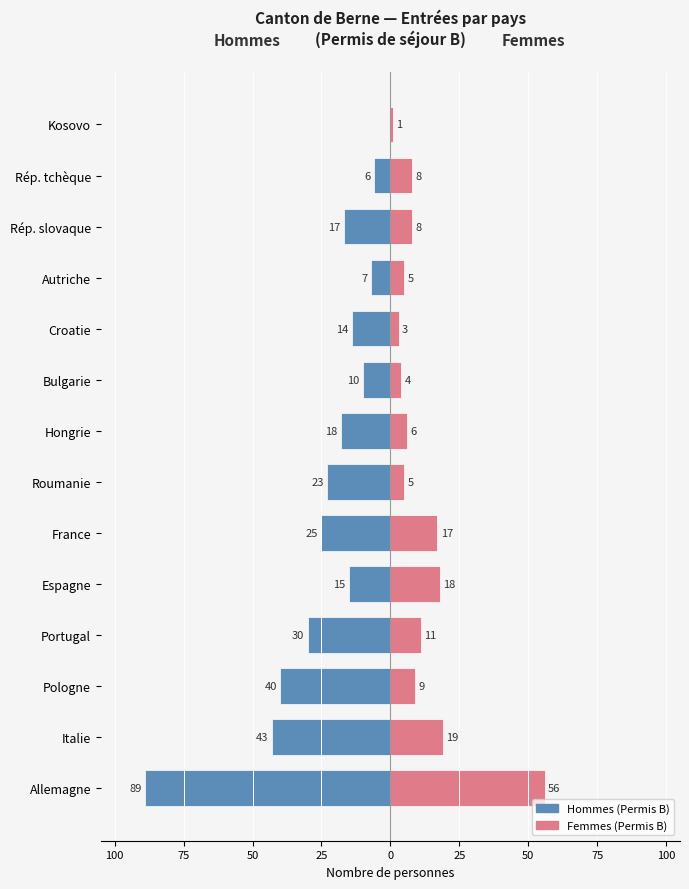

Are the bars horizontal?

Yes